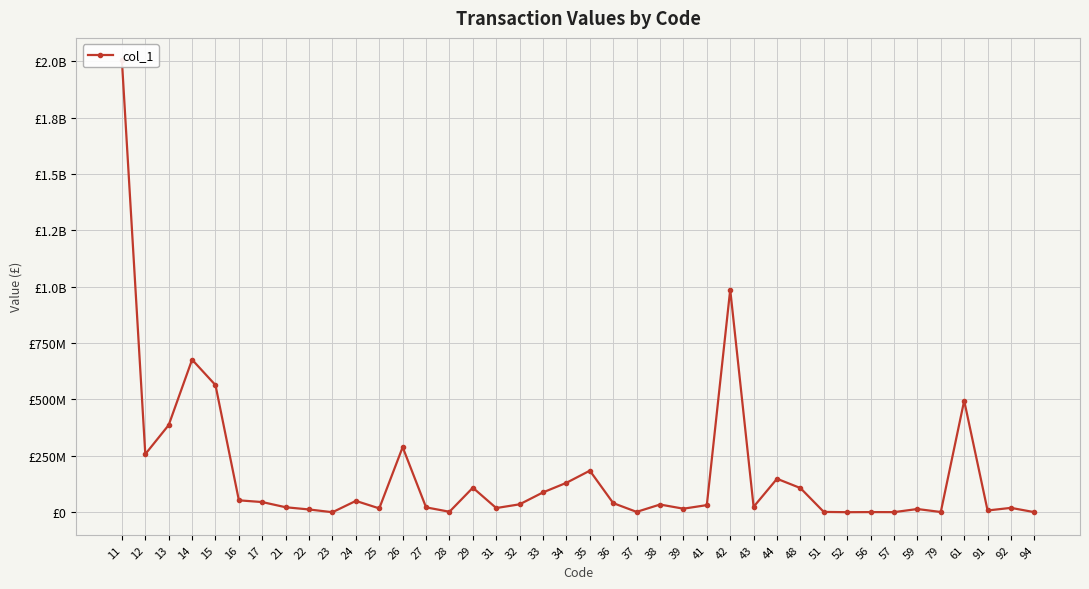

What is the difference between the maximum and minimum values?

2003026396.3